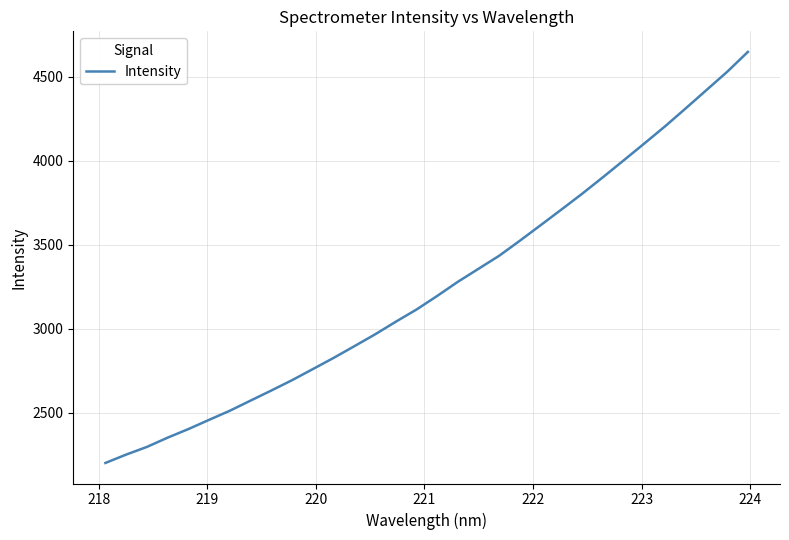

What is the maximum value shown in the chart?

4649.0